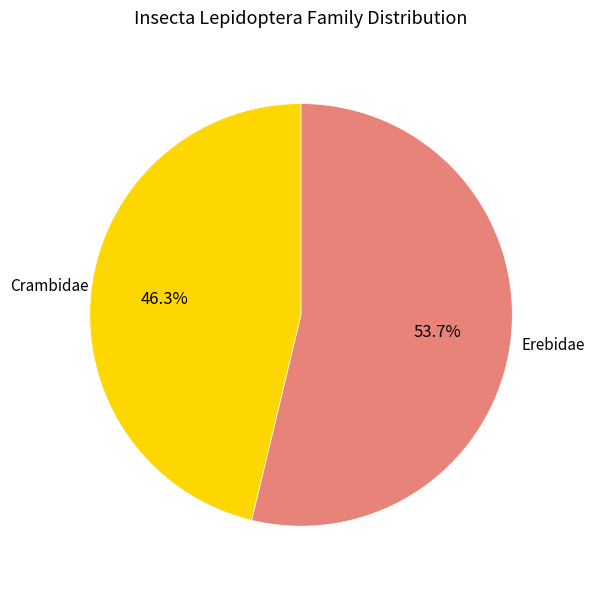

Does any single category account for the majority?

Yes